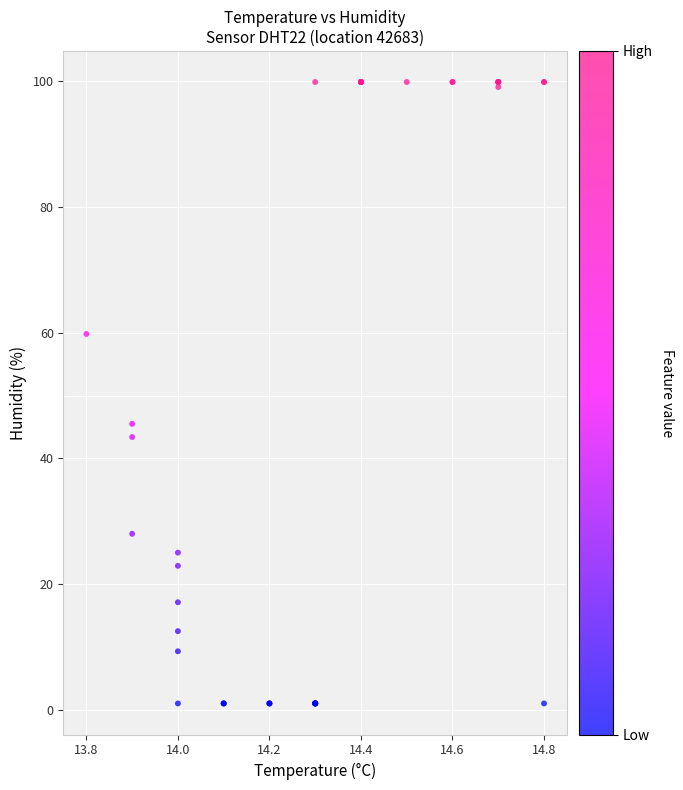

What Y value in the scatter plot is closest to 50?

45.5